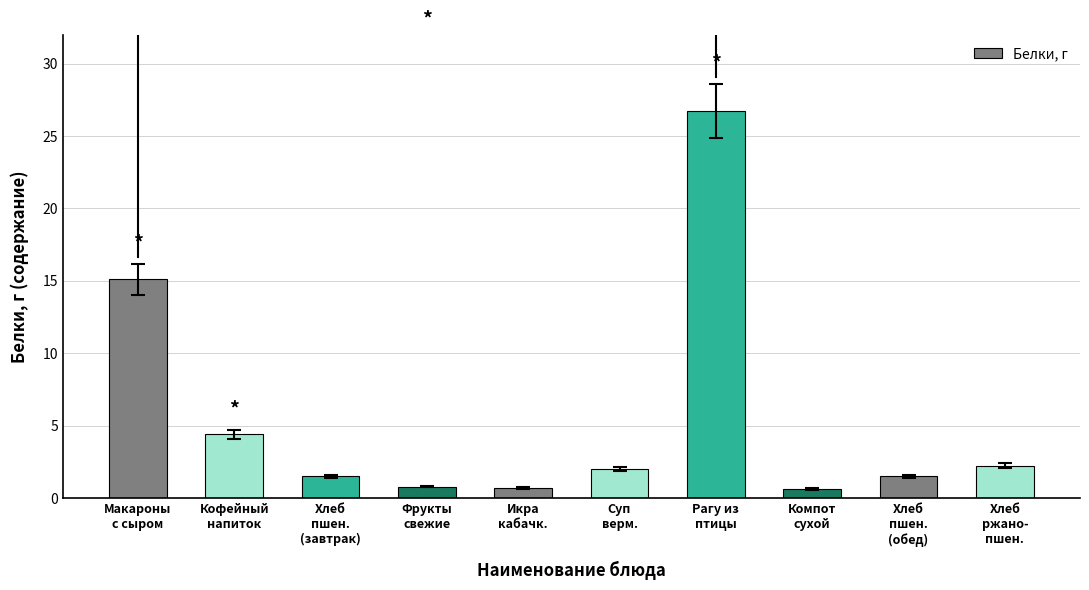

What is the sum of all values?

55.6